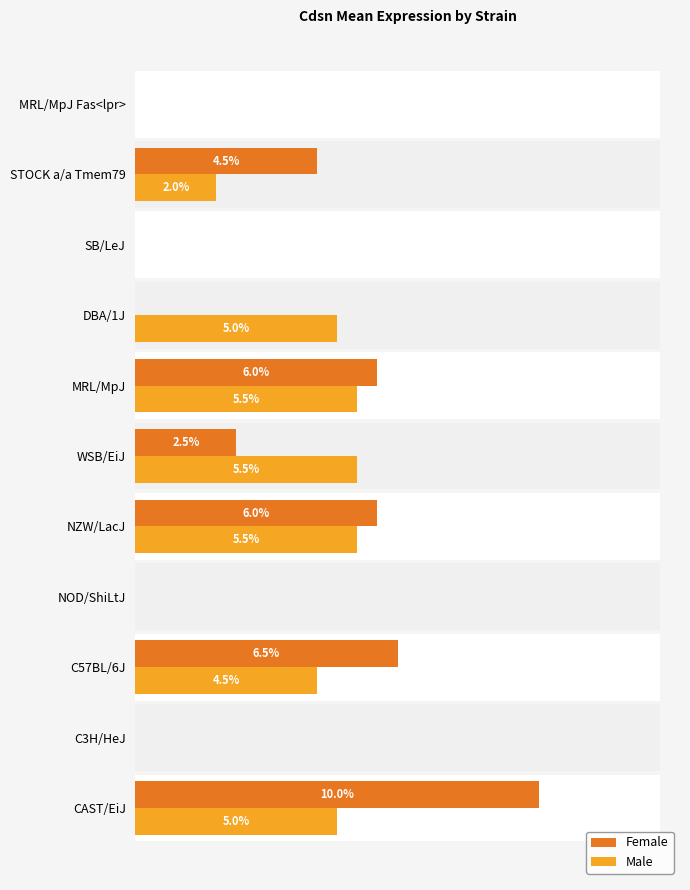

How many values in the Female series exceed 2?

6